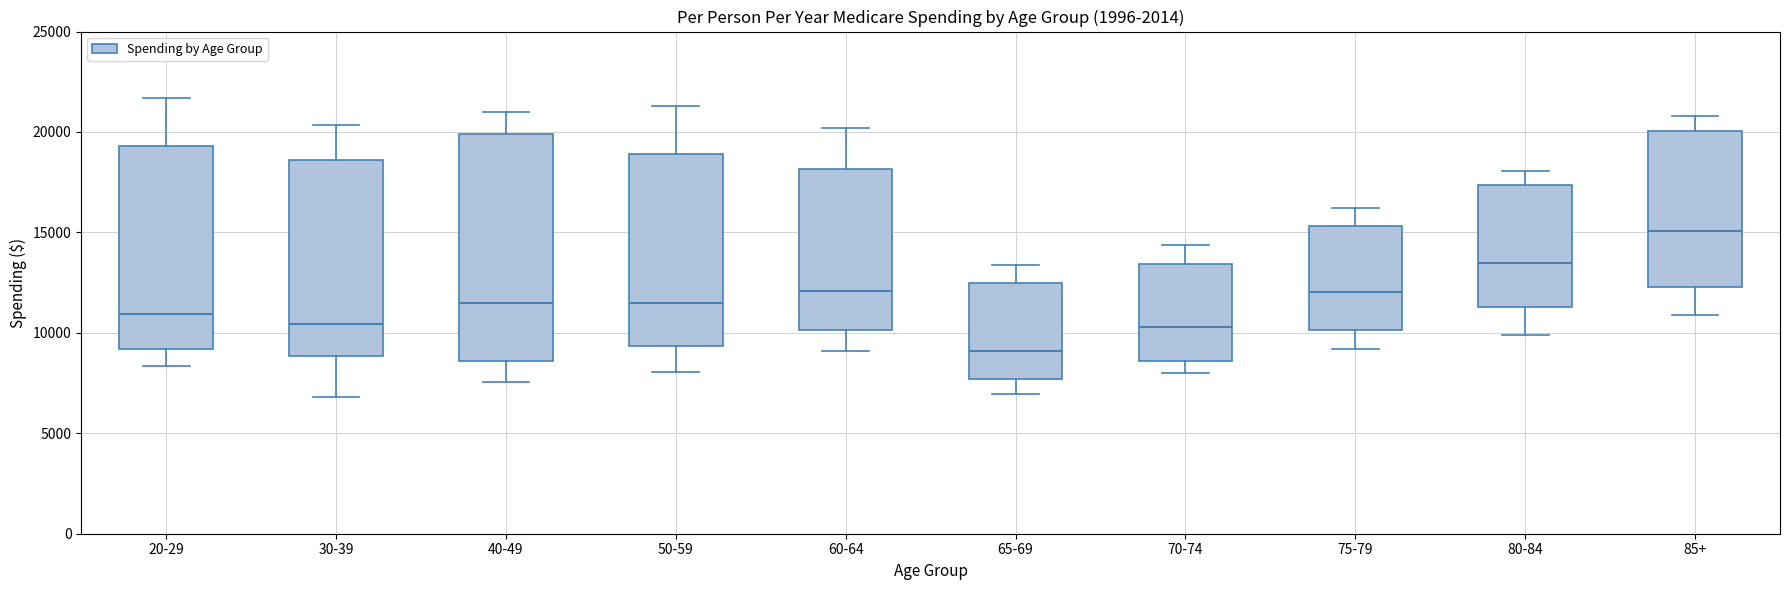

Reading left to right, transcribe this box plot: for each box, give where its median line is, the range the box spans, and where its two whiskers end, as read against the y-axis. The values are not printed on the chart, so give them approximately, as read against the axis.

20-29: median 11000, box 9000 to 19500, whiskers 8500 to 21500
30-39: median 10500, box 9000 to 18500, whiskers 7000 to 20500
40-49: median 11500, box 8500 to 20000, whiskers 7500 to 21000
50-59: median 11500, box 9500 to 19000, whiskers 8000 to 21500
60-64: median 12000, box 10000 to 18000, whiskers 9000 to 20000
65-69: median 9000, box 7500 to 12500, whiskers 7000 to 13500
70-74: median 10500, box 8500 to 13500, whiskers 8000 to 14500
75-79: median 12000, box 10000 to 15500, whiskers 9000 to 16000
80-84: median 13500, box 11500 to 17500, whiskers 10000 to 18000
85+: median 15000, box 12500 to 20000, whiskers 11000 to 21000